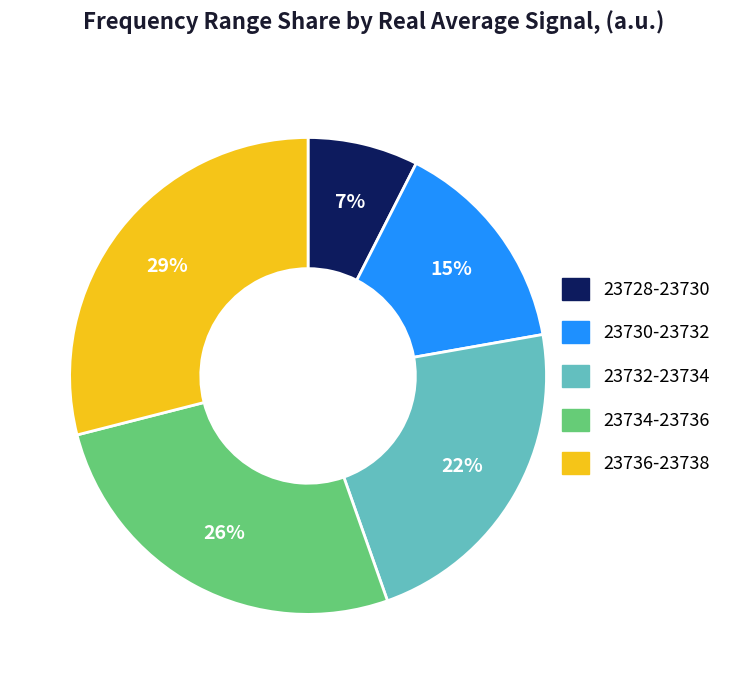

Rank the categories by value from highest to lowest.

23736-23738, 23734-23736, 23732-23734, 23730-23732, 23728-23730